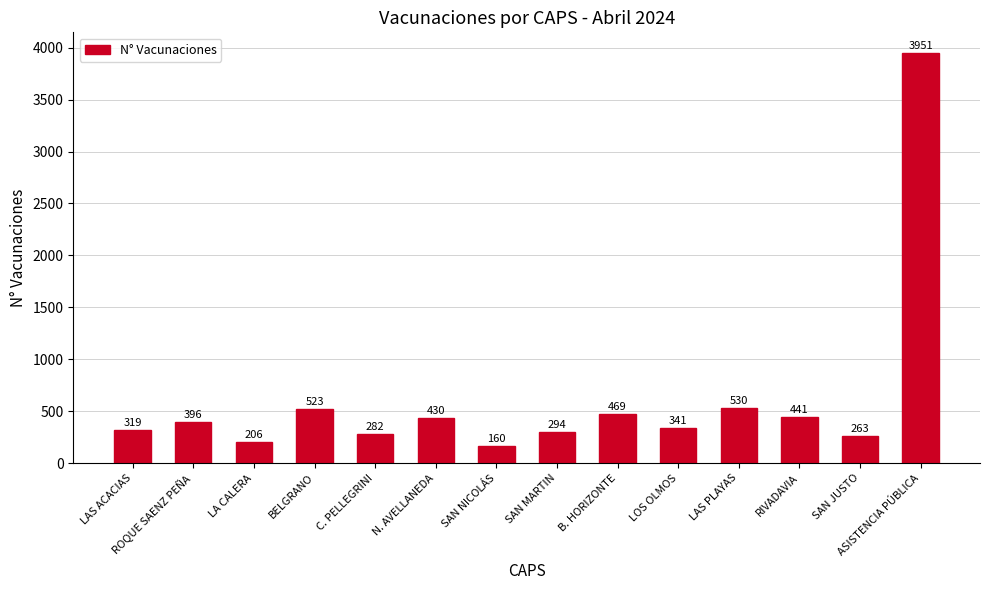

Does the chart contain any negative values?

No